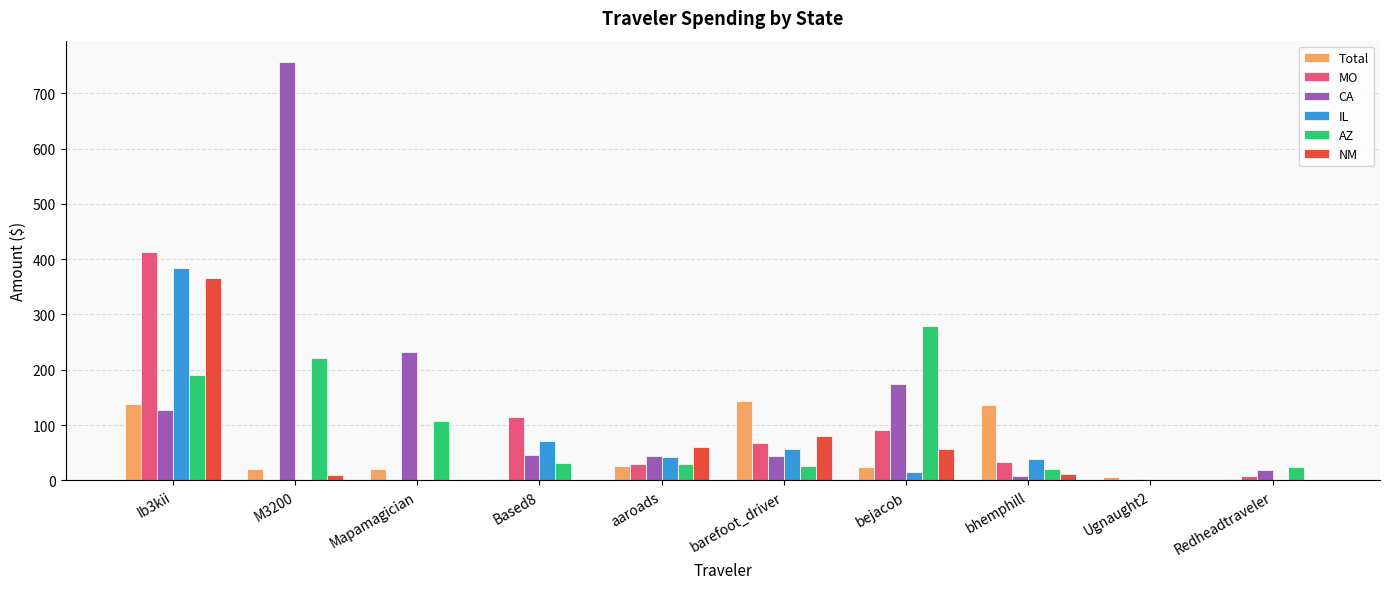

At which category is the sum across all series the highest?

Ib3kii